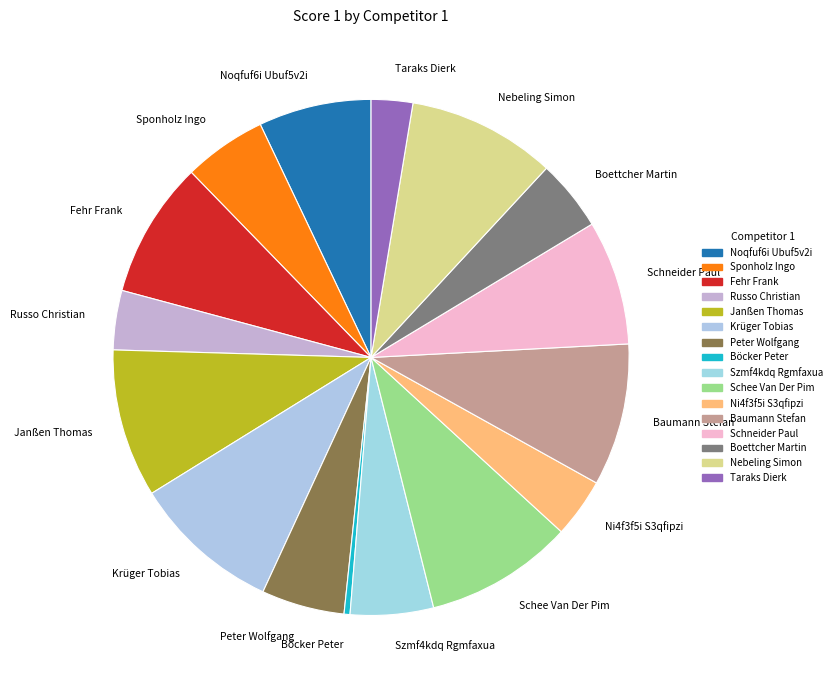

Which has a higher value, Fehr Frank or Taraks Dierk?

Fehr Frank